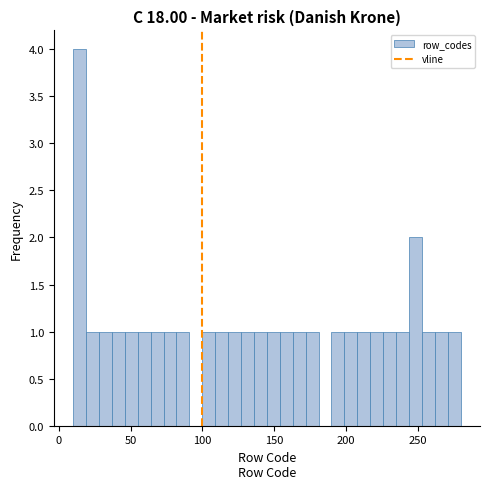

Read against the x-axis, roughly where is the centre of the tallest bar?

15